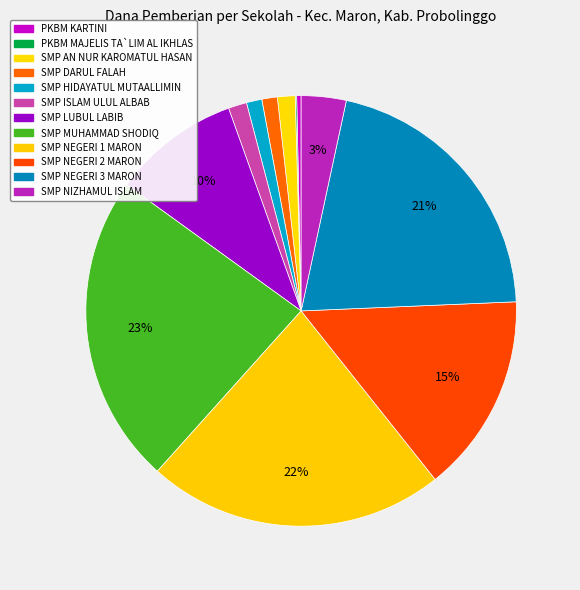

Does SMP HIDAYATUL MUTAALLIMIN account for over 50% of the chart?

No